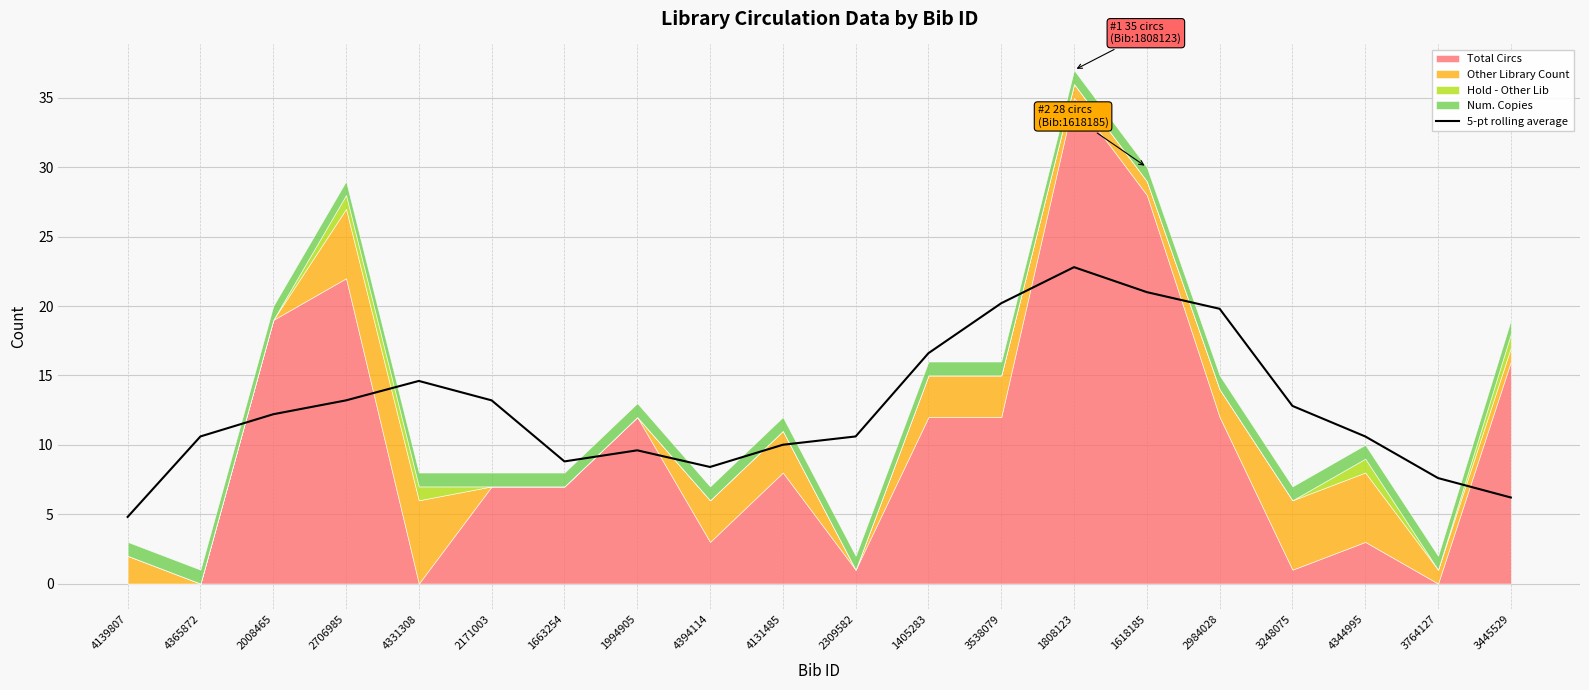

How many points are higher than both their immediate neighbors (excluding endpoints)?

3